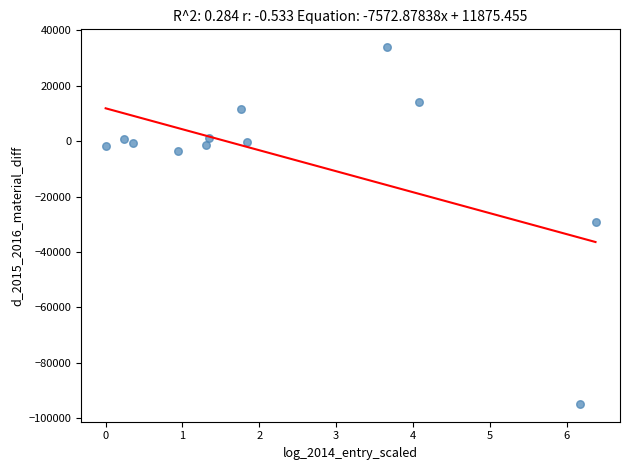

What is the average X value?

2.3